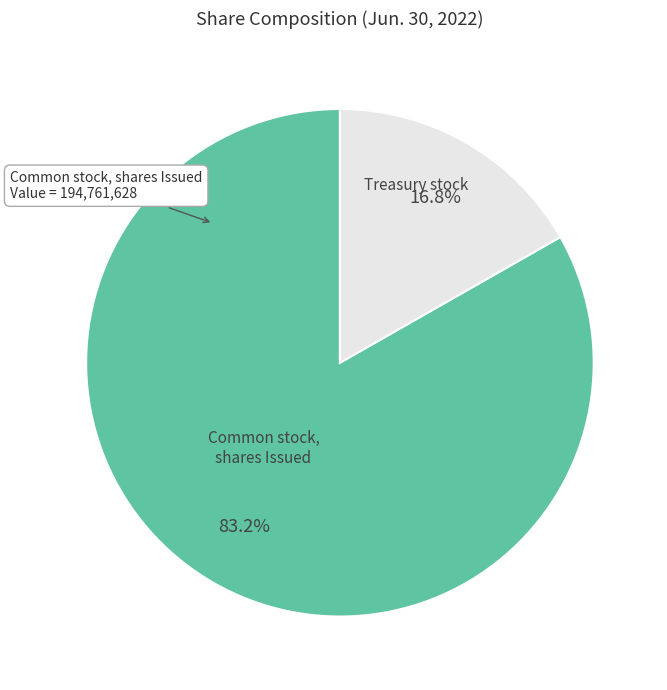

How many segments does this pie chart have?

2